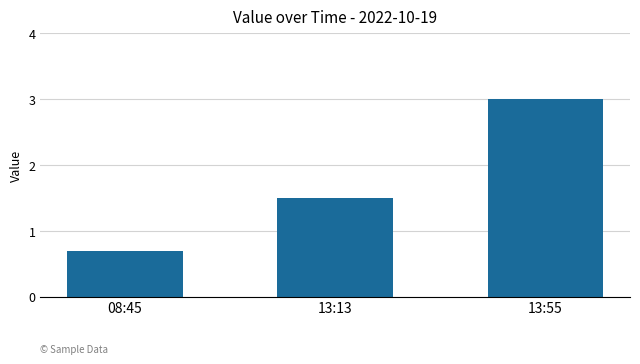

Reading right to left, what are all the values shown in this chart?

13:55=3.0	13:13=1.5	08:45=0.7